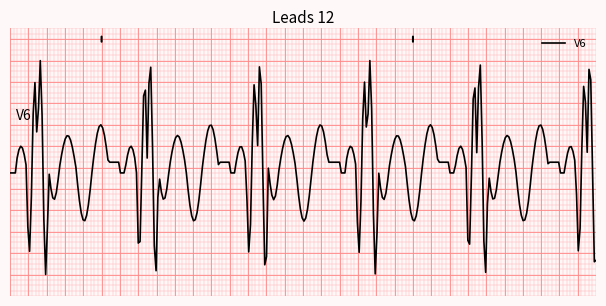

What is the smallest value displayed?

-8